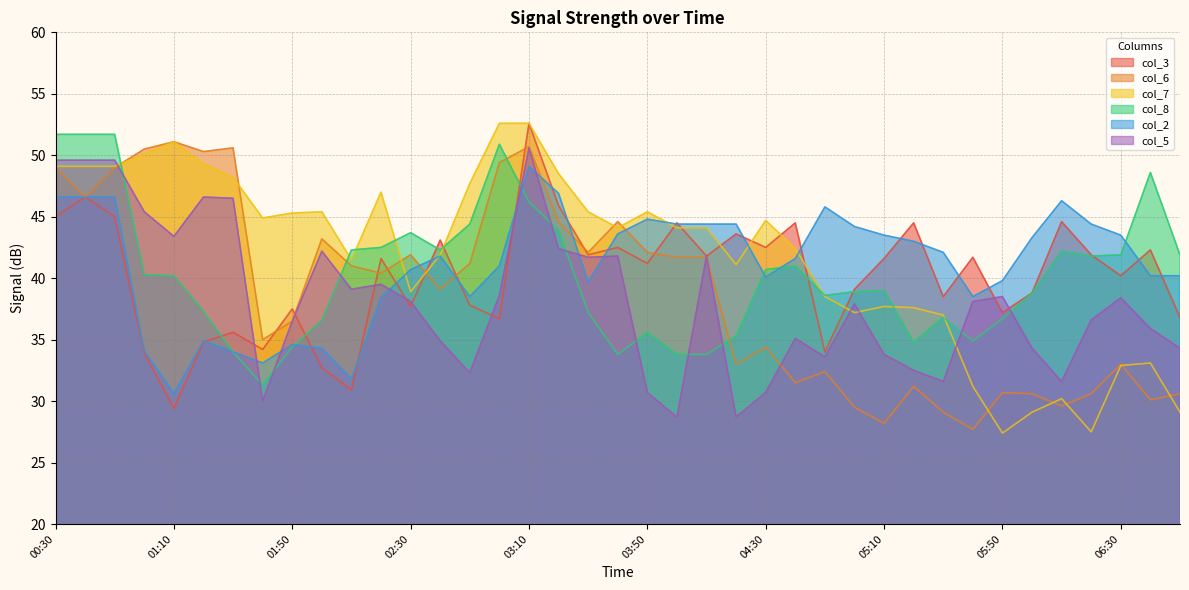

What is the total value across all series at 04:30?

233.1